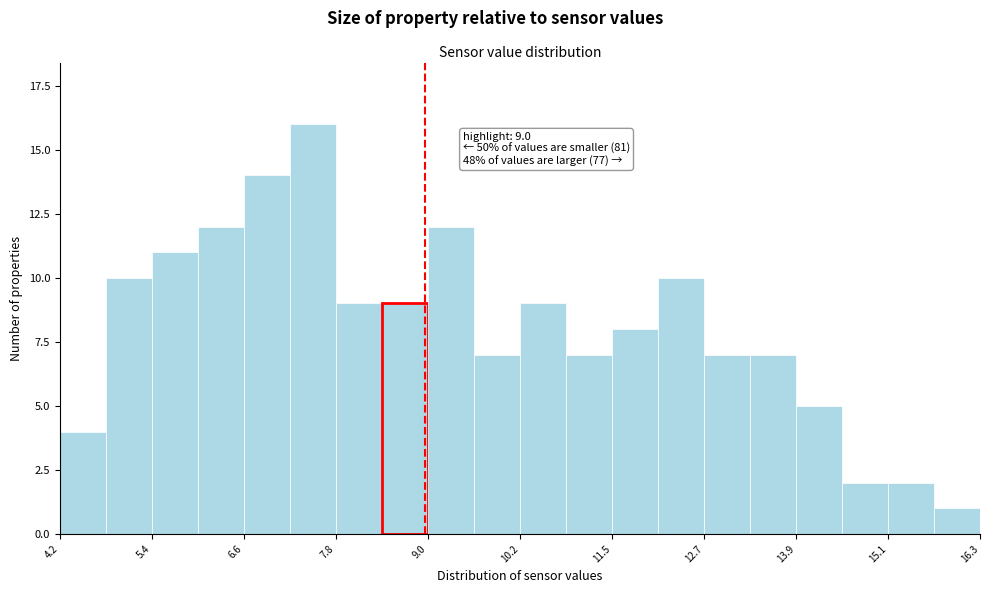

Around what value on the x-axis is the tallest bar? Give the approximate position of its centre, as read against the axis.

7.6